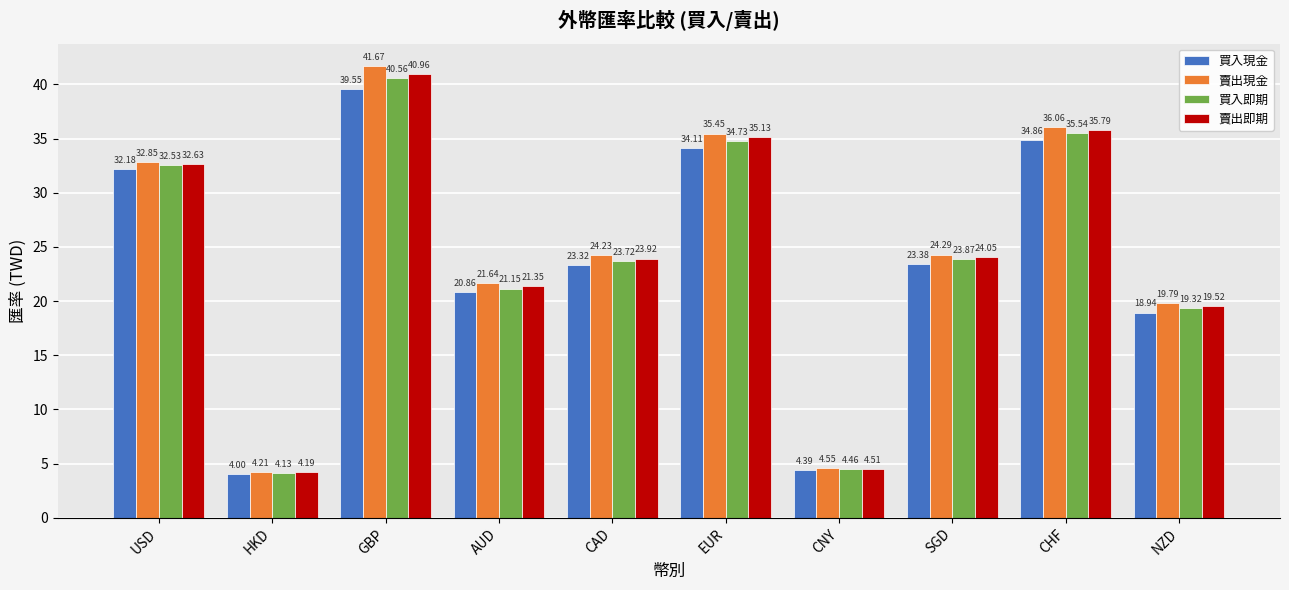

What is the sum of the 賣出現金 values at SGD and CHF?

60.4